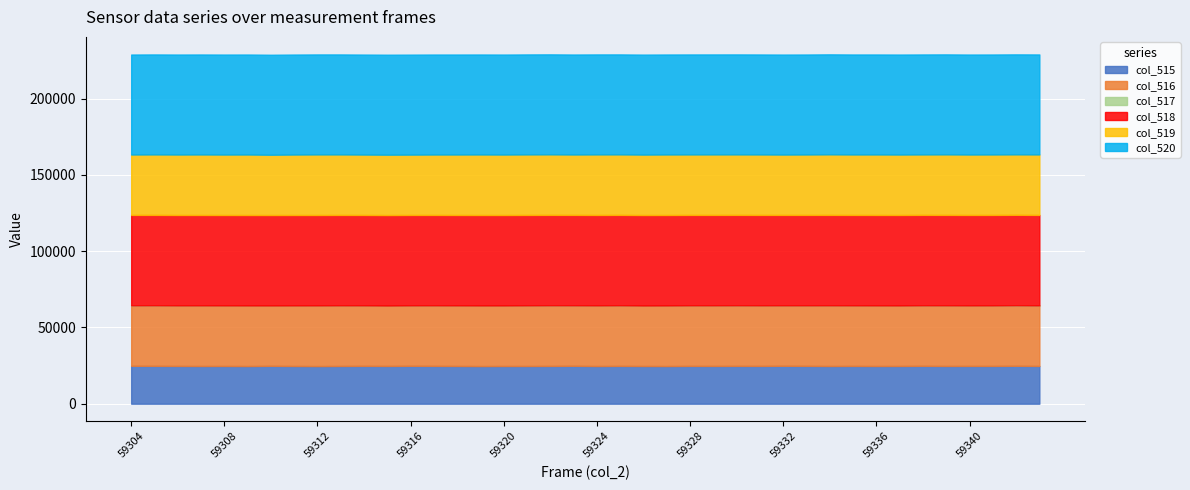

True or false: col_517 and col_515 cross at least once.

False